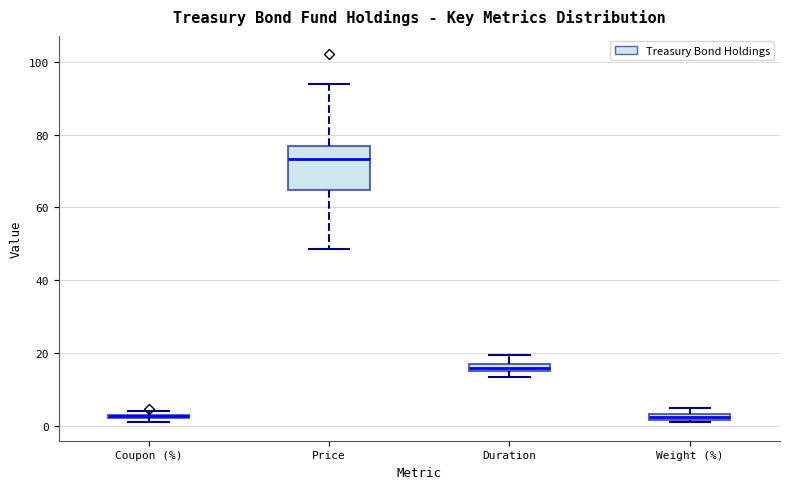

Where is the lower edge of the box for Weight (%) on the y-axis? The values are not printed on the chart, so give them approximately, as read against the axis.

2